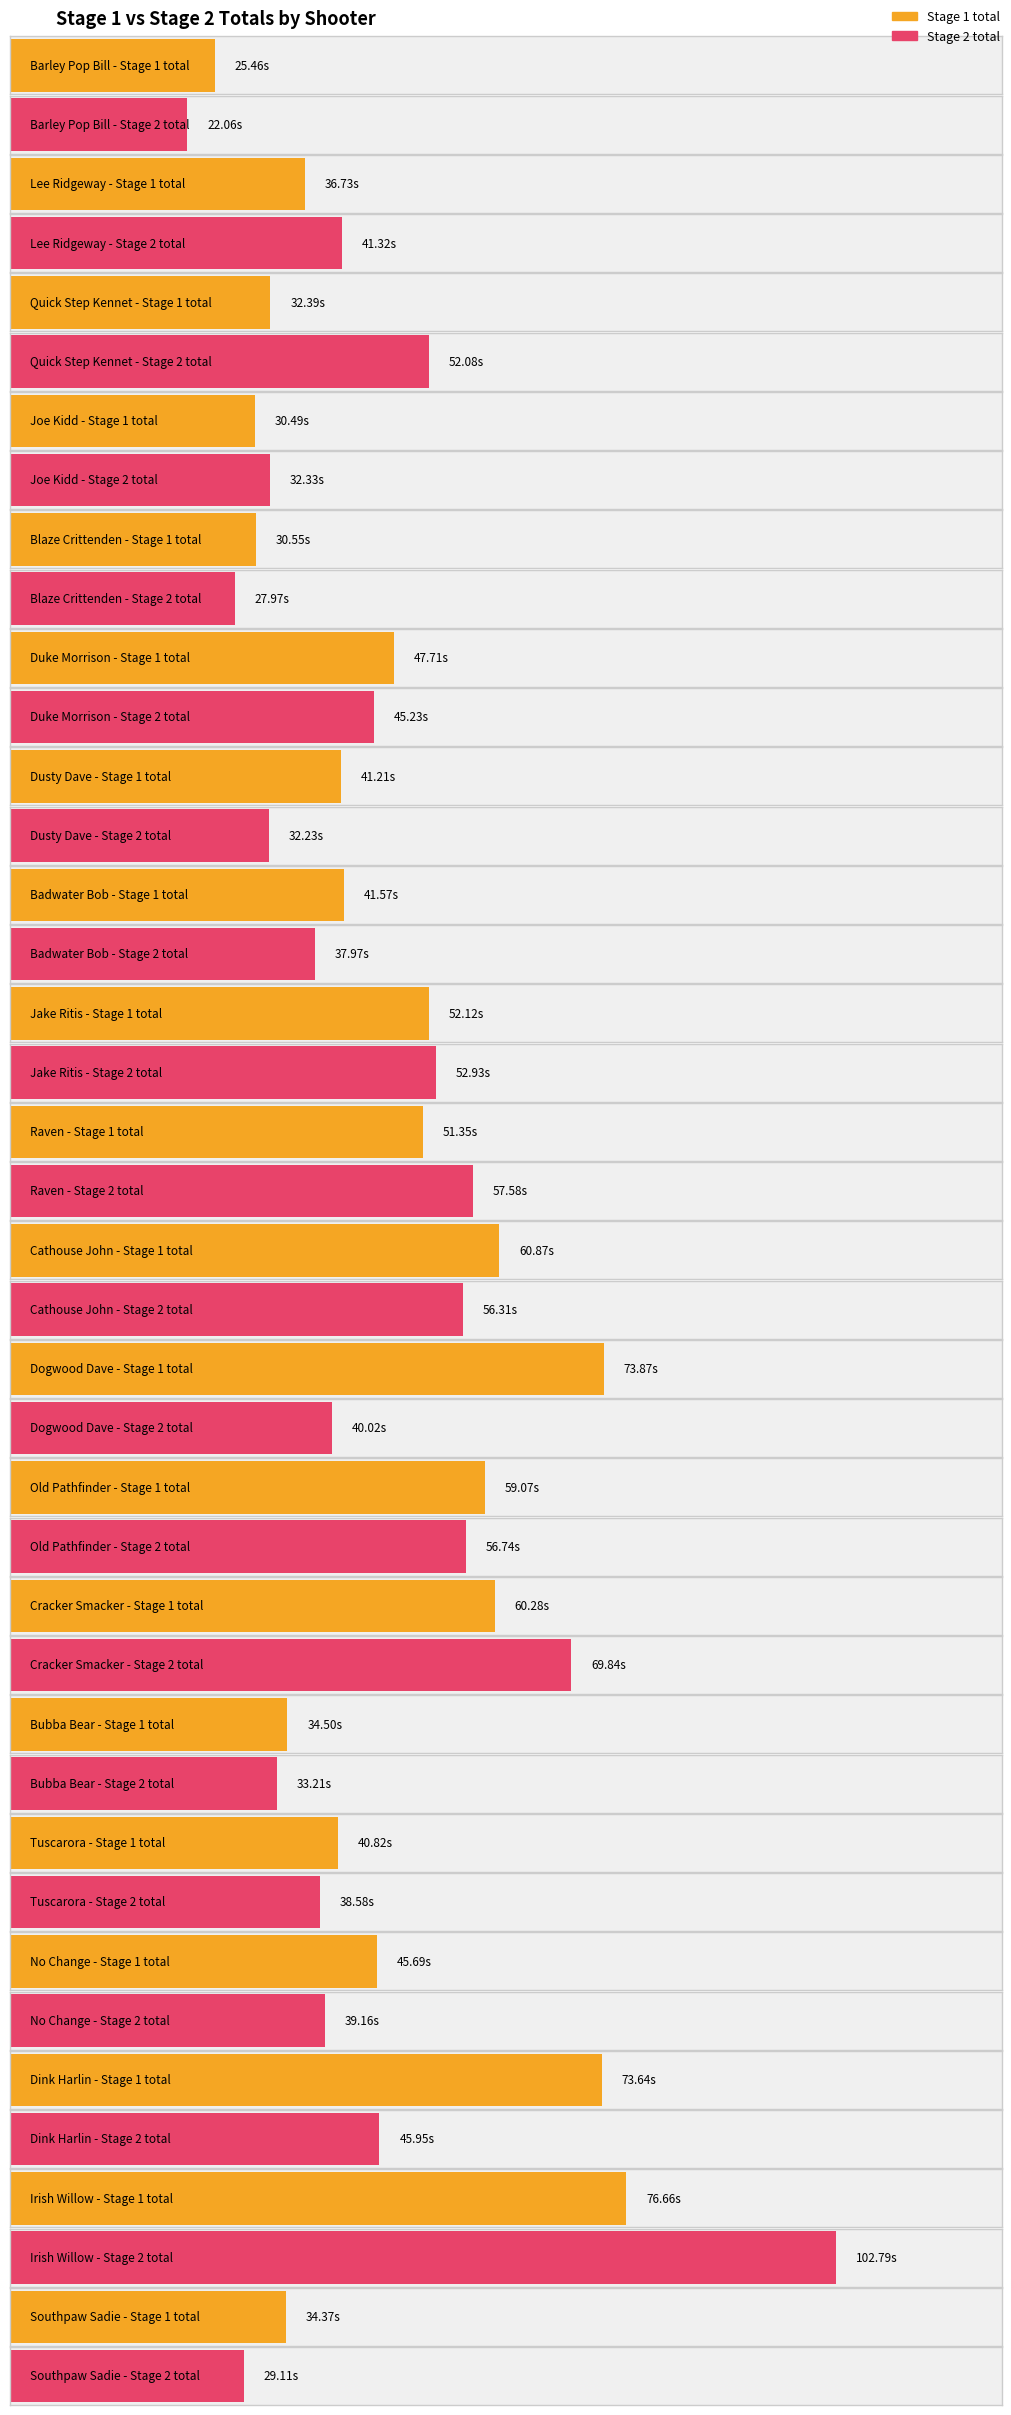

How many values in the Stage2 total series exceed 41?

10